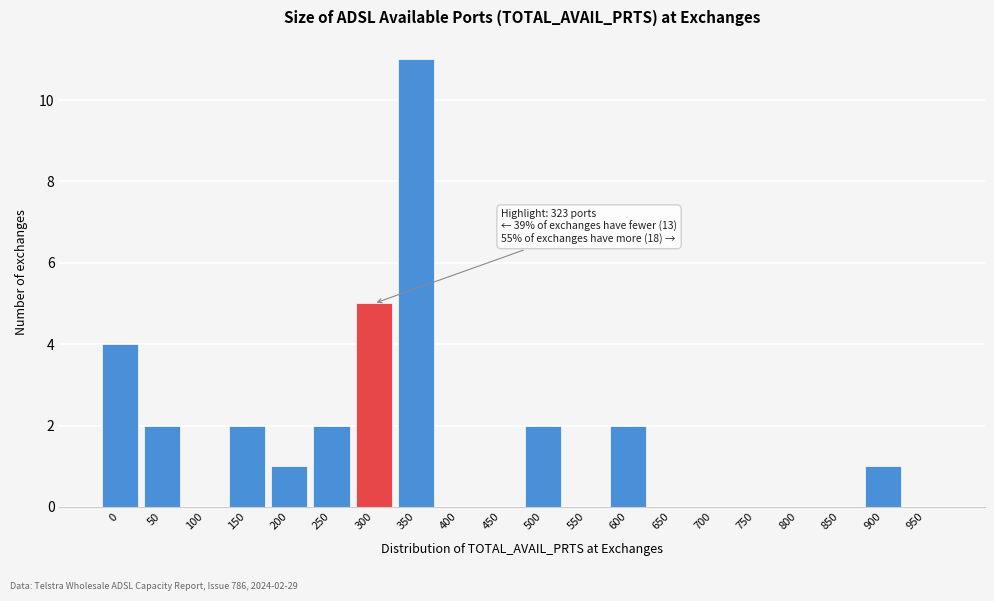

Reading right to left, list all the values displayed in this chart.

950=0	900=1	850=0	800=0	750=0	700=0	650=0	600=2	550=0	500=2	450=0	400=0	350=11	300=5	250=2	200=1	150=2	100=0	50=2	0=4